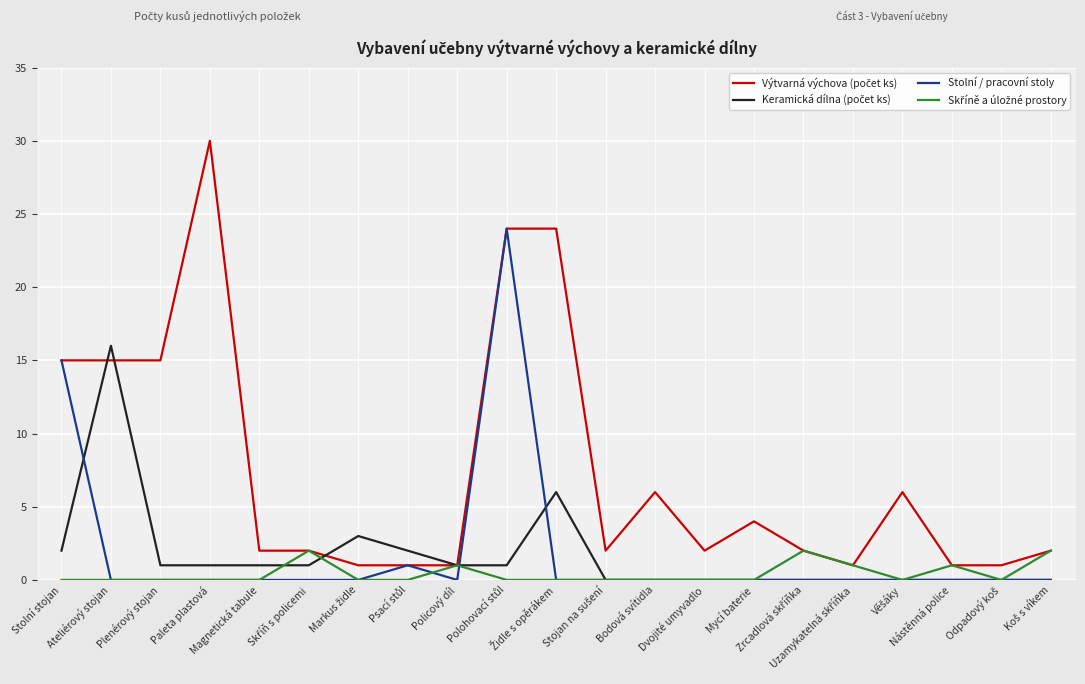

Rank the series at Dvojité umyvadlo from lowest to highest value.

Keramická dílna (počet ks), Stolní / pracovní stoly, Skříně a úložné prostory, Výtvarná výchova (počet ks)